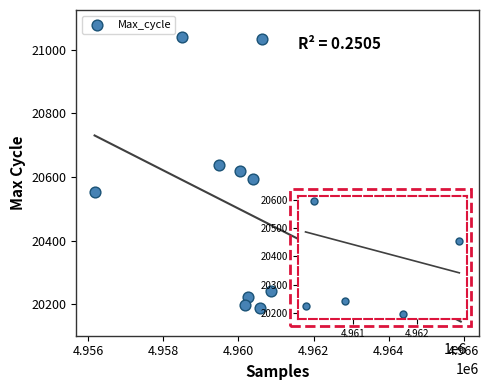

What is the range of Y values (max minus min)?

852